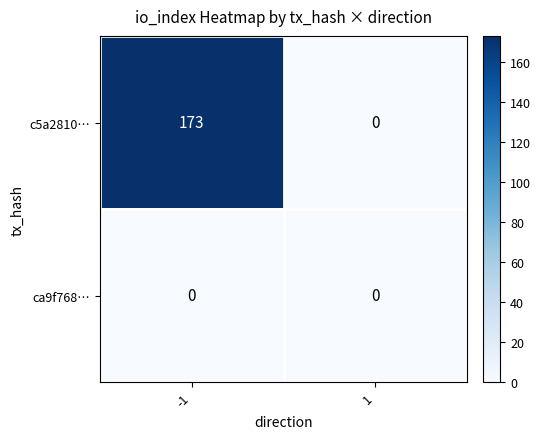

Rank the series at -1 from highest to lowest value.

c5a2810…, ca9f768…